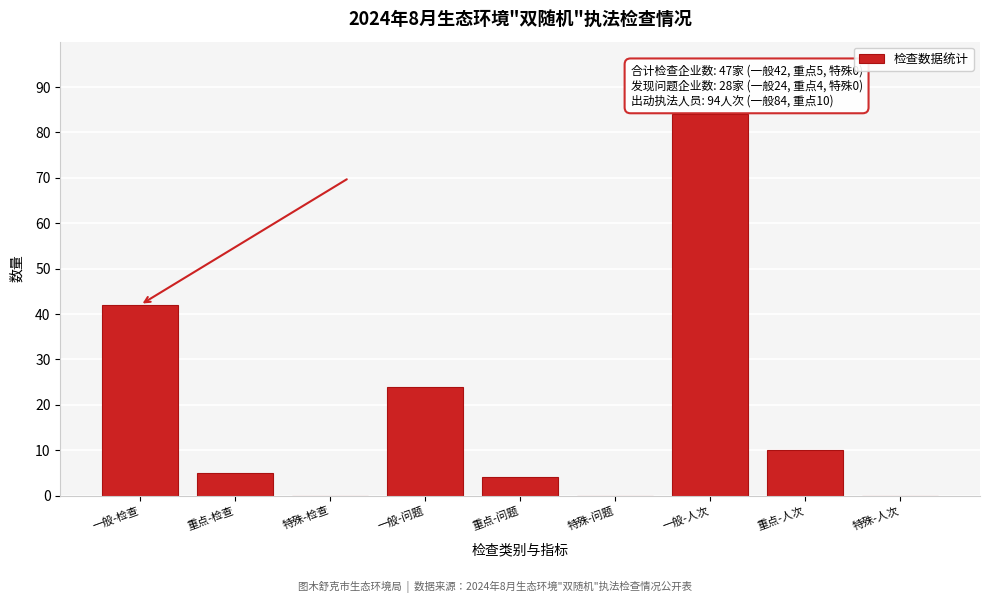

Reading left to right, list all the values displayed in this chart.

一般-检查=42	重点-检查=5	特殊-检查=0	一般-问题=24	重点-问题=4	特殊-问题=0	一般-人次=84	重点-人次=10	特殊-人次=0